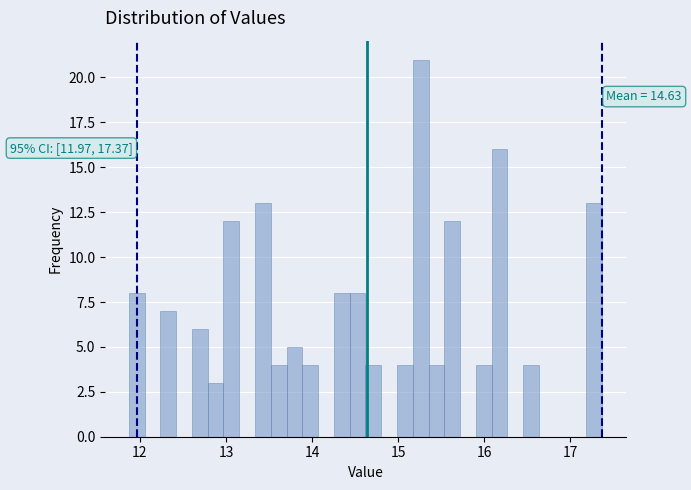

Read against the x-axis, roughly where is the centre of the tallest bar?

15.3